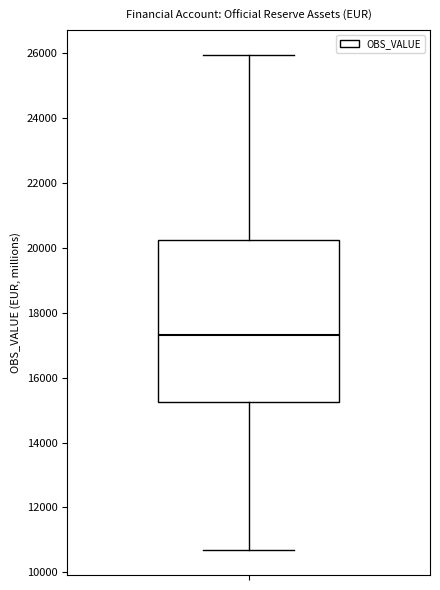

Where does the lower whisker of the box end on the y-axis? The values are not printed on the chart, so give them approximately, as read against the axis.

10600